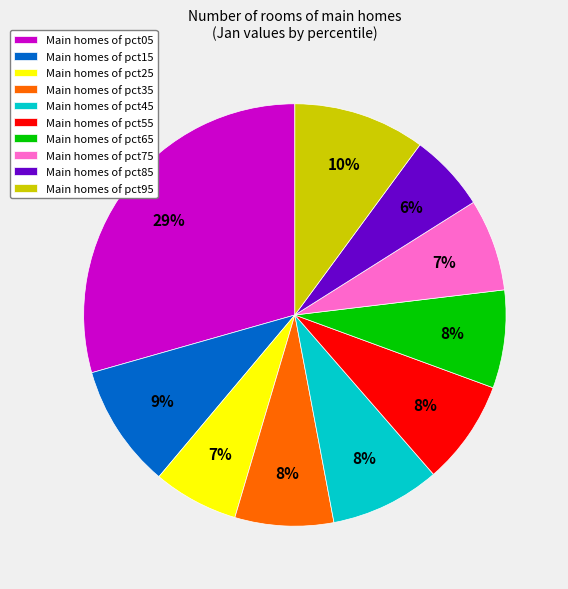

Is the sum of Main homes of pct05 and Main homes of pct65 greater than half?

No